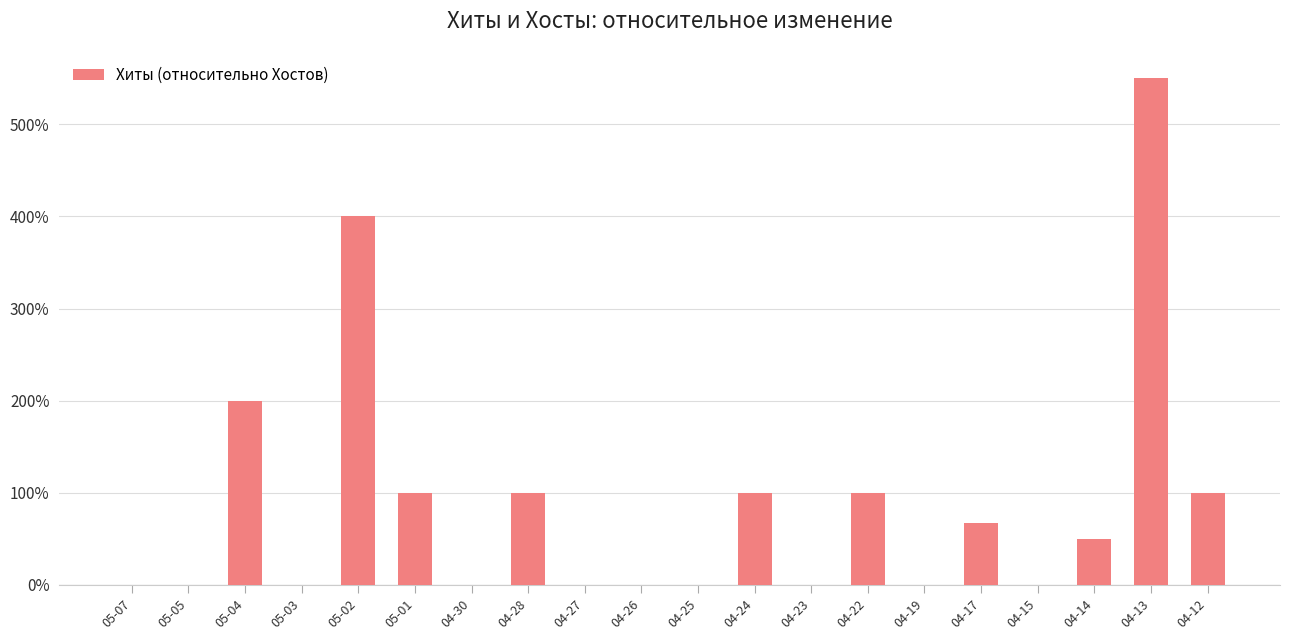

Where is the data nearest to the value 275?

05-04